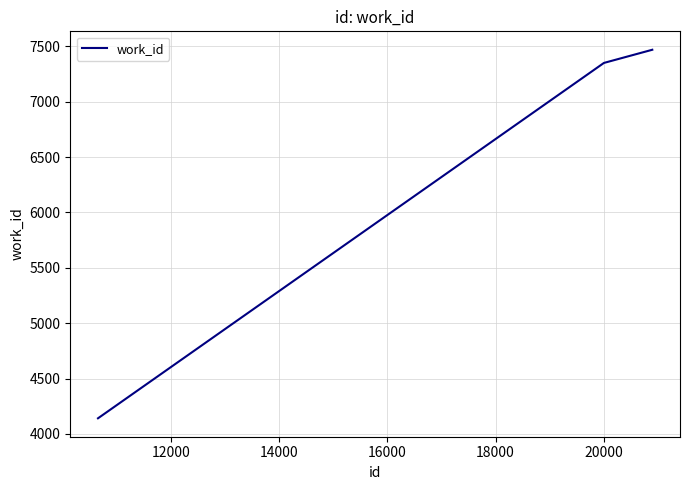

What is the sum of all values?

18962